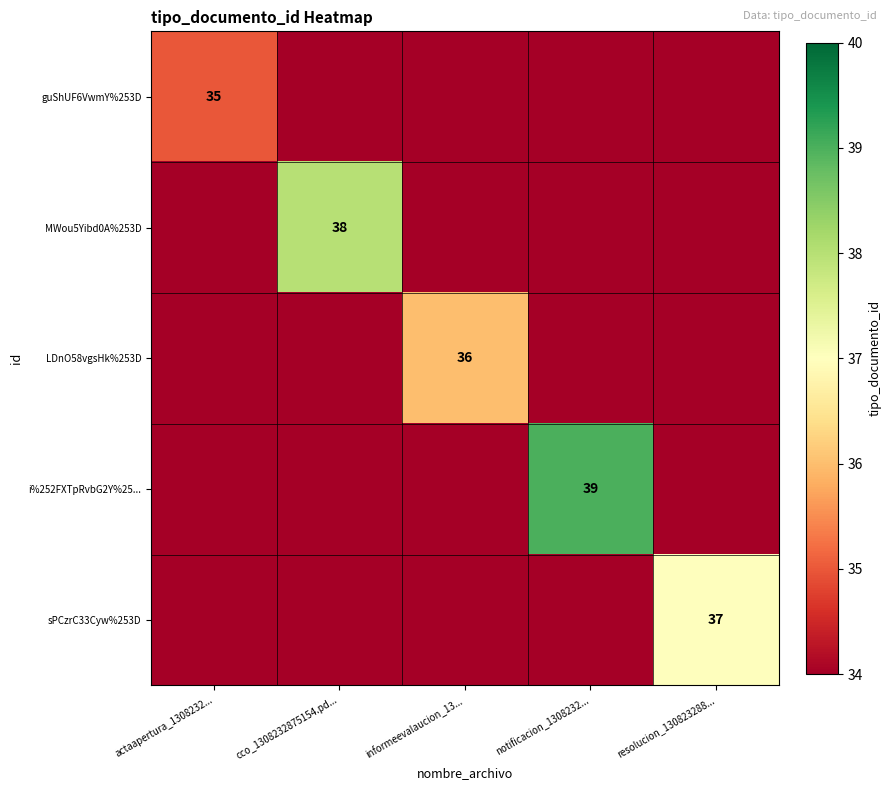

What is the total value across all series at cco_1308232875154.pd...?

38